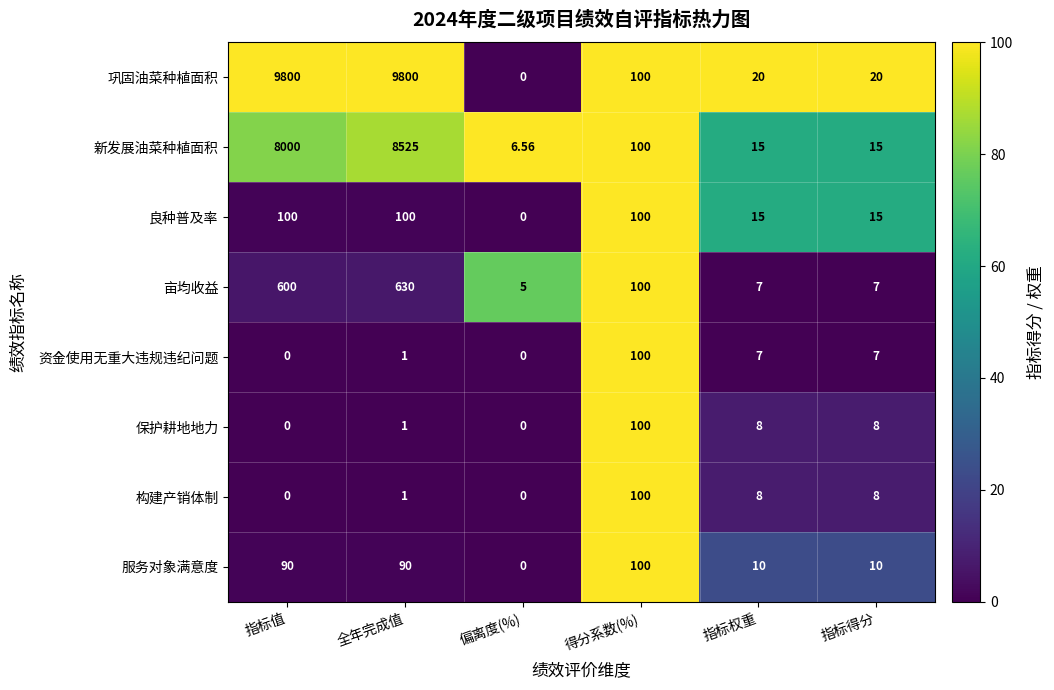

How many series are shown in this chart?

8